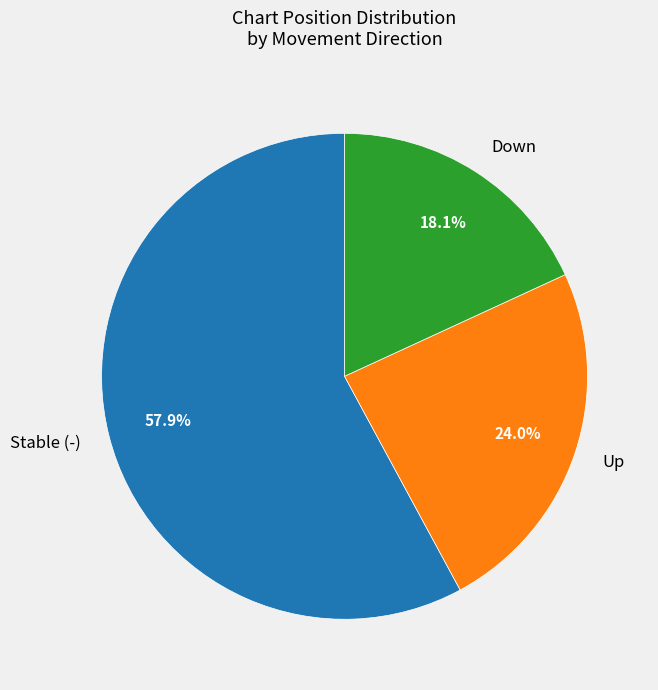

Rank the categories by value from lowest to highest.

Down, Up, Stable (-)